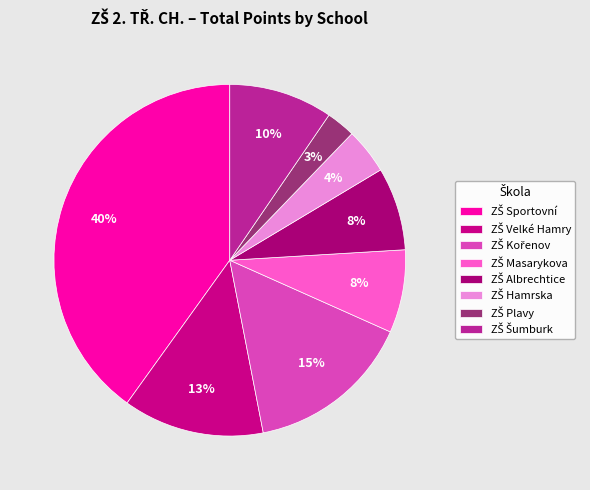

Rank the categories by value from lowest to highest.

ZŠ Plavy, ZŠ Hamrska, ZŠ Masarykova, ZŠ Albrechtice, ZŠ Šumburk, ZŠ Velké Hamry, ZŠ Kořenov, ZŠ Sportovní